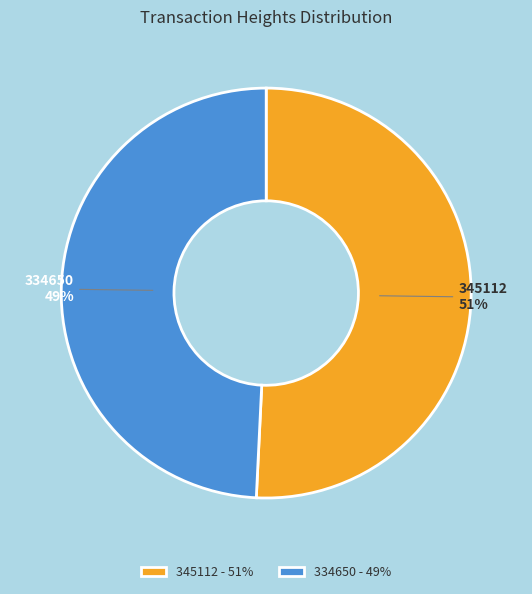

To the nearest percent, what portion does 345112 represent?

51%